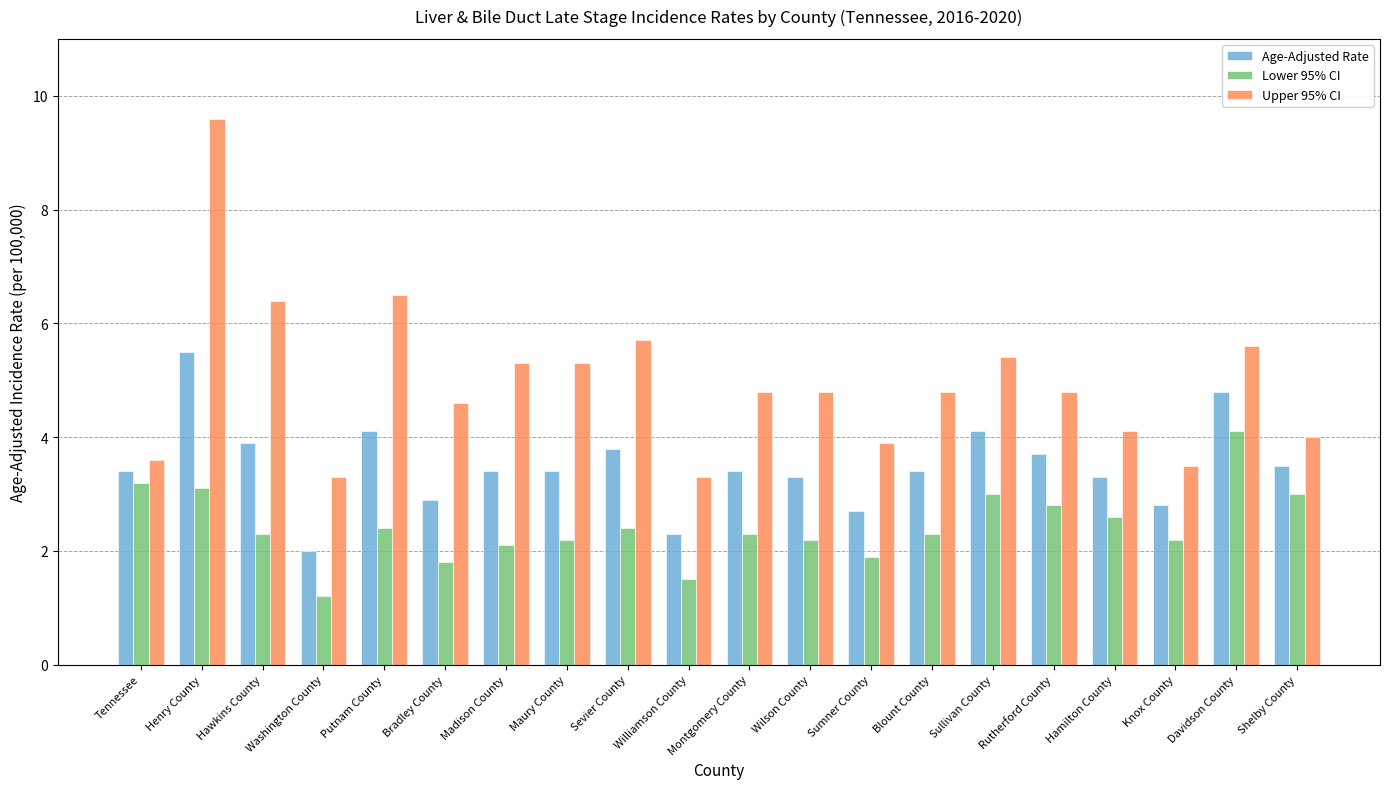

Reading left to right, extract all data points from this chart.

Age-Adjusted Rate: Tennessee=3.4	Henry County=5.5	Hawkins County=3.9	Washington County=2.0	Putnam County=4.1	Bradley County=2.9	Madison County=3.4	Maury County=3.4	Sevier County=3.8	Williamson County=2.3	Montgomery County=3.4	Wilson County=3.3	Sumner County=2.7	Blount County=3.4	Sullivan County=4.1	Rutherford County=3.7	Hamilton County=3.3	Knox County=2.8	Davidson County=4.8	Shelby County=3.5
Lower 95% CI: Tennessee=3.2	Henry County=3.1	Hawkins County=2.3	Washington County=1.2	Putnam County=2.4	Bradley County=1.8	Madison County=2.1	Maury County=2.2	Sevier County=2.4	Williamson County=1.5	Montgomery County=2.3	Wilson County=2.2	Sumner County=1.9	Blount County=2.3	Sullivan County=3.0	Rutherford County=2.8	Hamilton County=2.6	Knox County=2.2	Davidson County=4.1	Shelby County=3.0
Upper 95% CI: Tennessee=3.6	Henry County=9.6	Hawkins County=6.4	Washington County=3.3	Putnam County=6.5	Bradley County=4.6	Madison County=5.3	Maury County=5.3	Sevier County=5.7	Williamson County=3.3	Montgomery County=4.8	Wilson County=4.8	Sumner County=3.9	Blount County=4.8	Sullivan County=5.4	Rutherford County=4.8	Hamilton County=4.1	Knox County=3.5	Davidson County=5.6	Shelby County=4.0